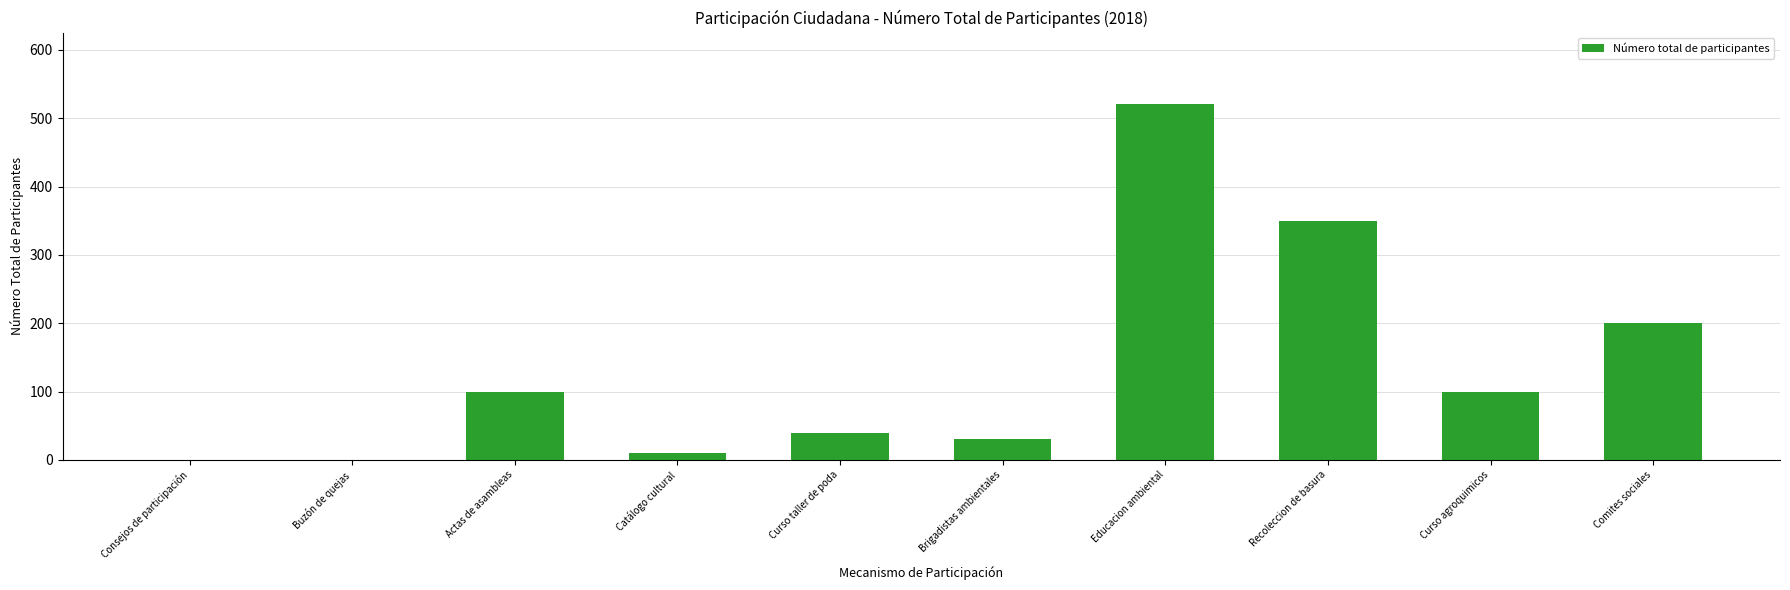

What is the sum of the values at Brigadistas ambientales and Curso agroquimicos?

130